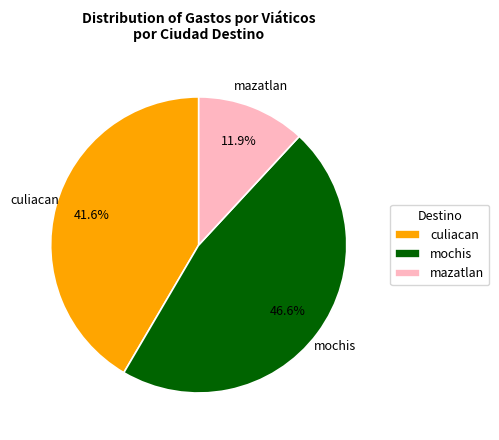

Which has a higher value, mochis or culiacan?

mochis